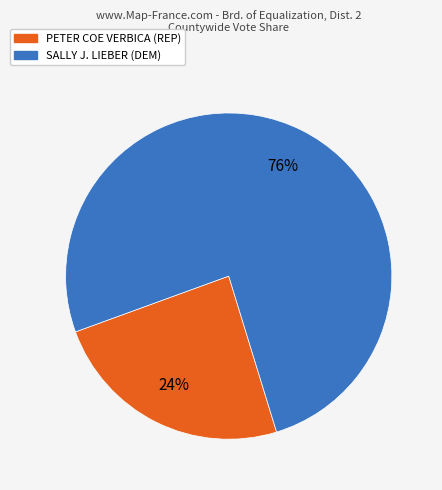

To the nearest percent, what is the average slice percentage?

50%